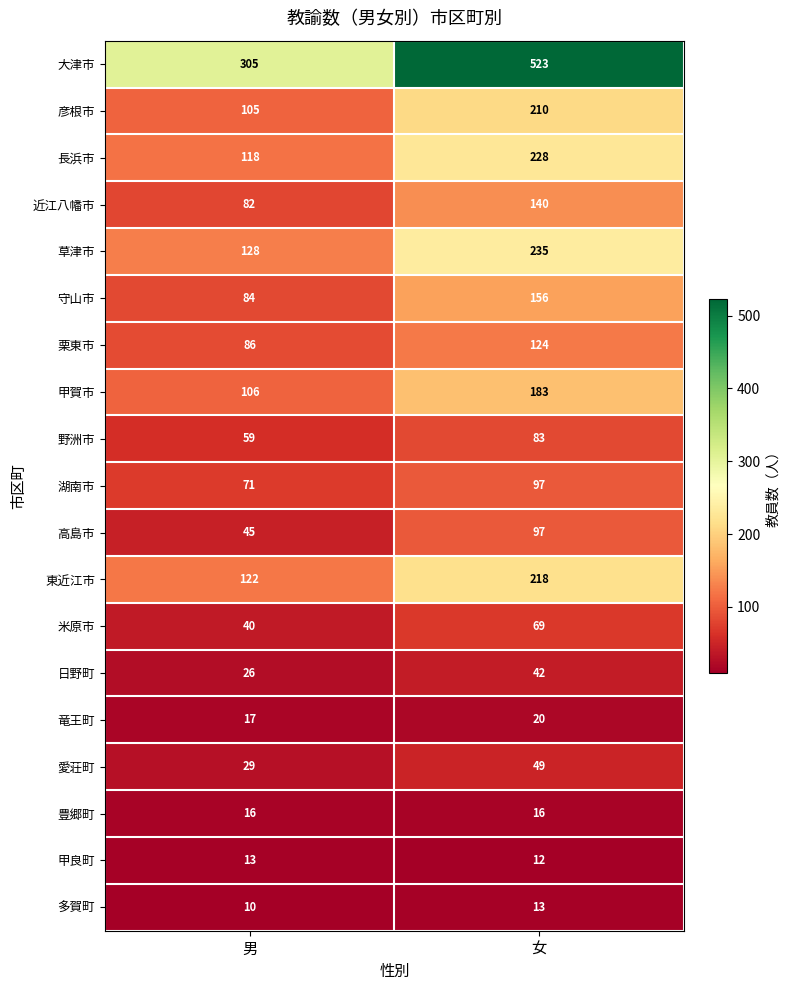

What is the sum of the 長浜市 values at 男 and 女?

346